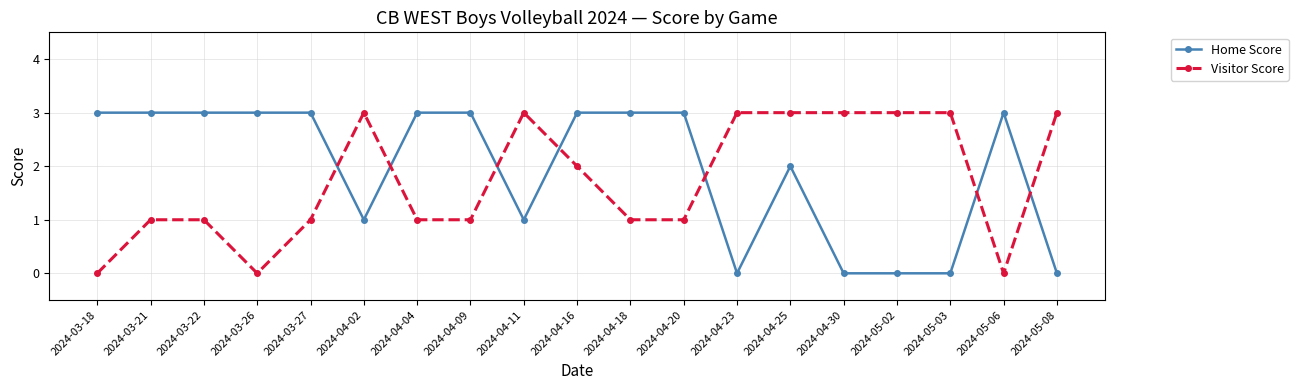

What is the label of the 5th point from the left?

2024-03-27